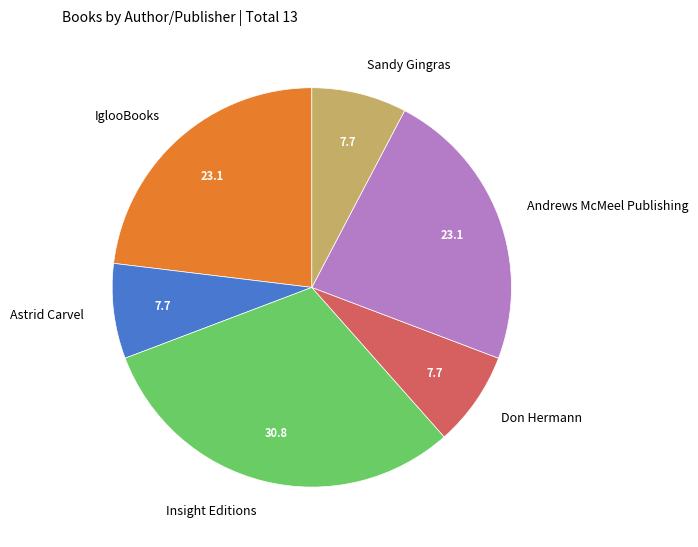

Approximately how many times larger is the value at IglooBooks compared to Andrews McMeel Publishing?

1.0